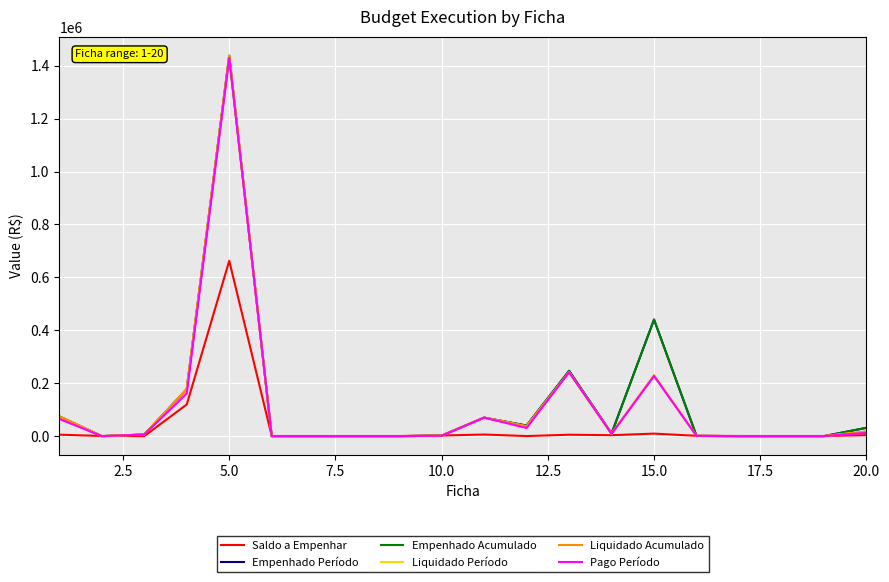

Is this an area chart (filled region under the line)?

No